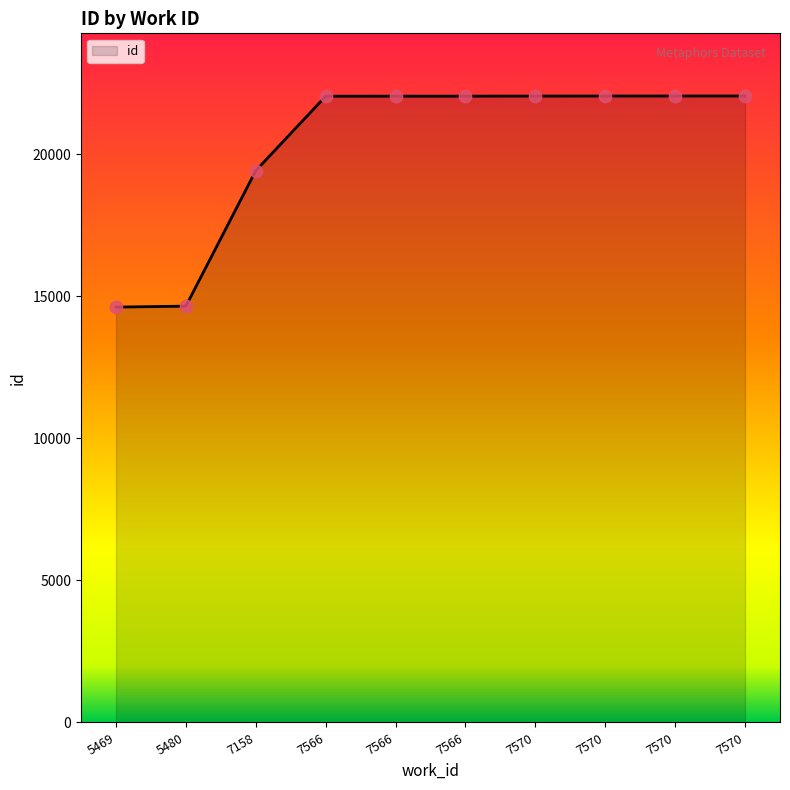

Is this an area chart (filled region under the line)?

Yes